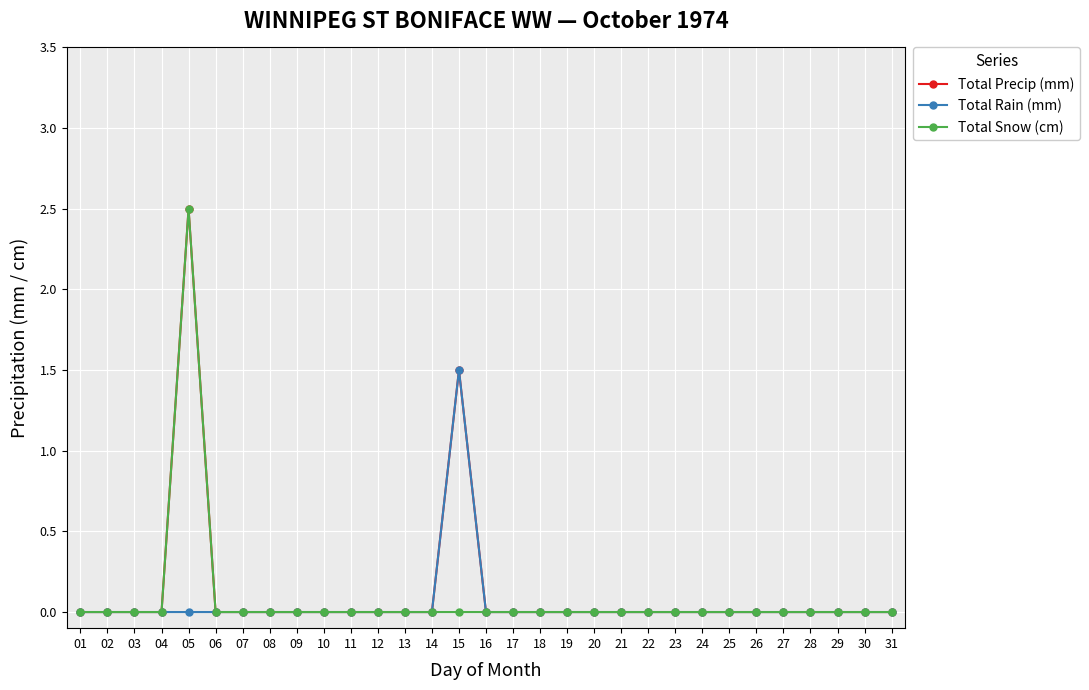

At which category is the sum across all series the highest?

05